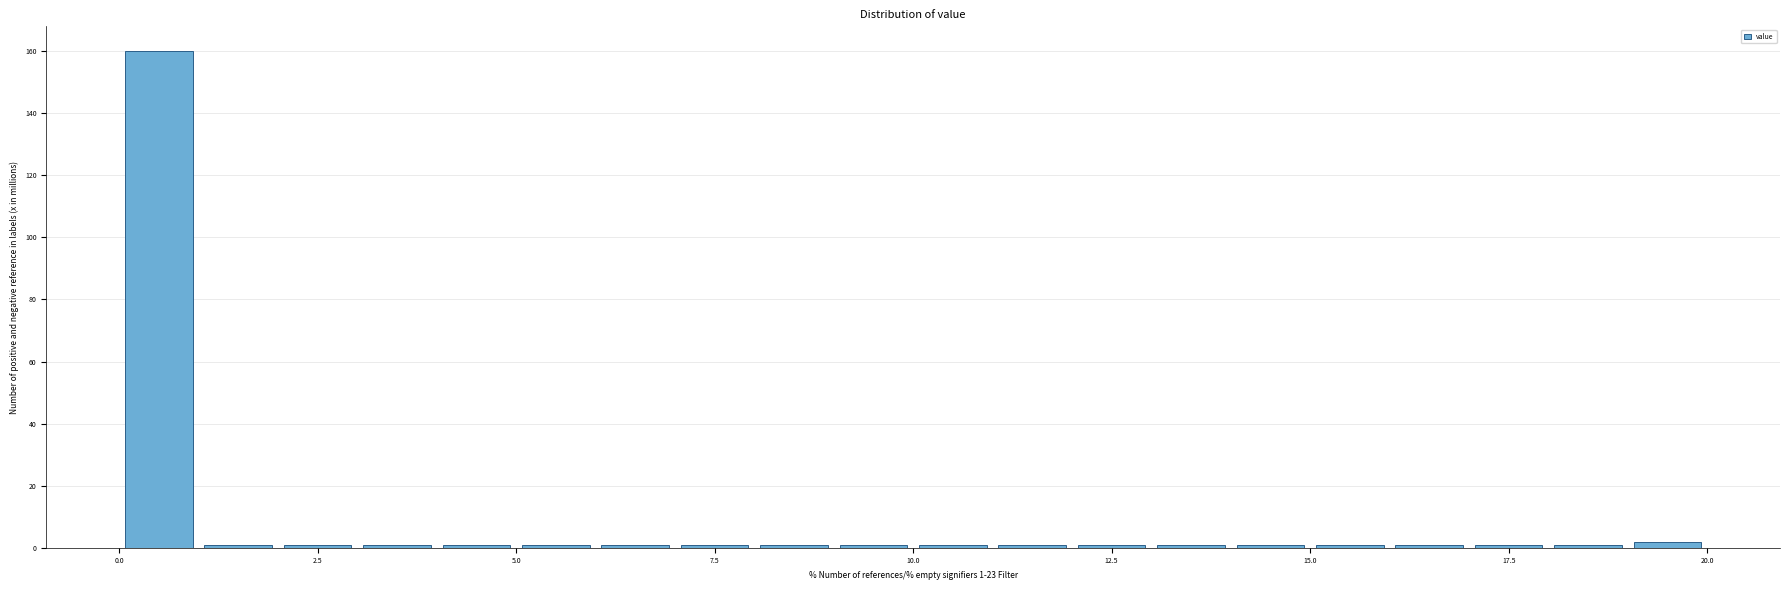

Read against the x-axis, roughly where is the centre of the tallest bar?

0.5